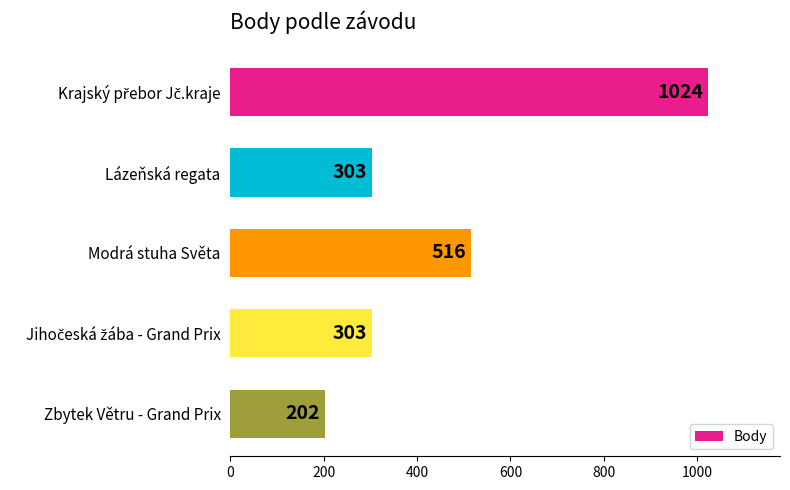

At which category does the chart reach its minimum across all series?

Zbytek Větru - Grand Prix